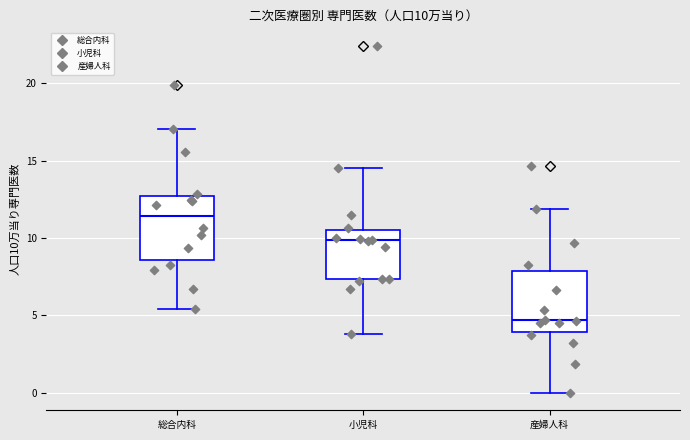

Which box has the highest median line?

総合内科